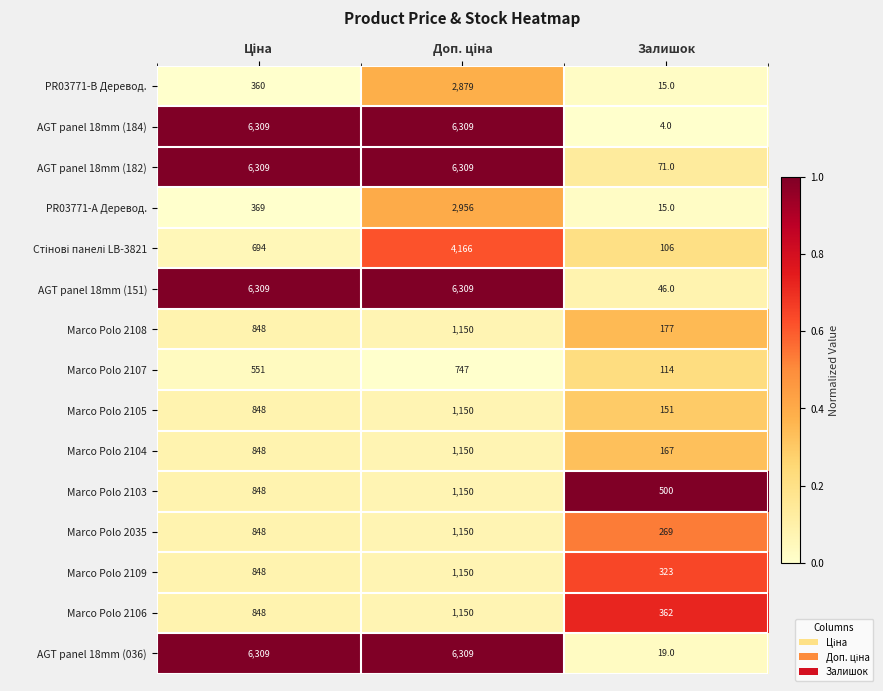

How many categories are shown in the chart?

3